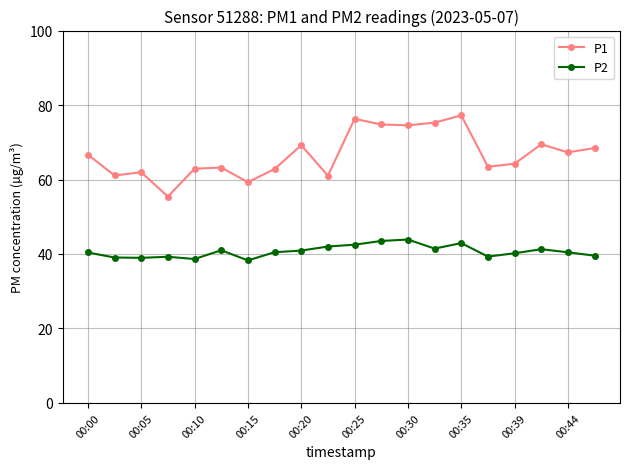

What is the value of the P1 point at the 2nd from the left?

61.1